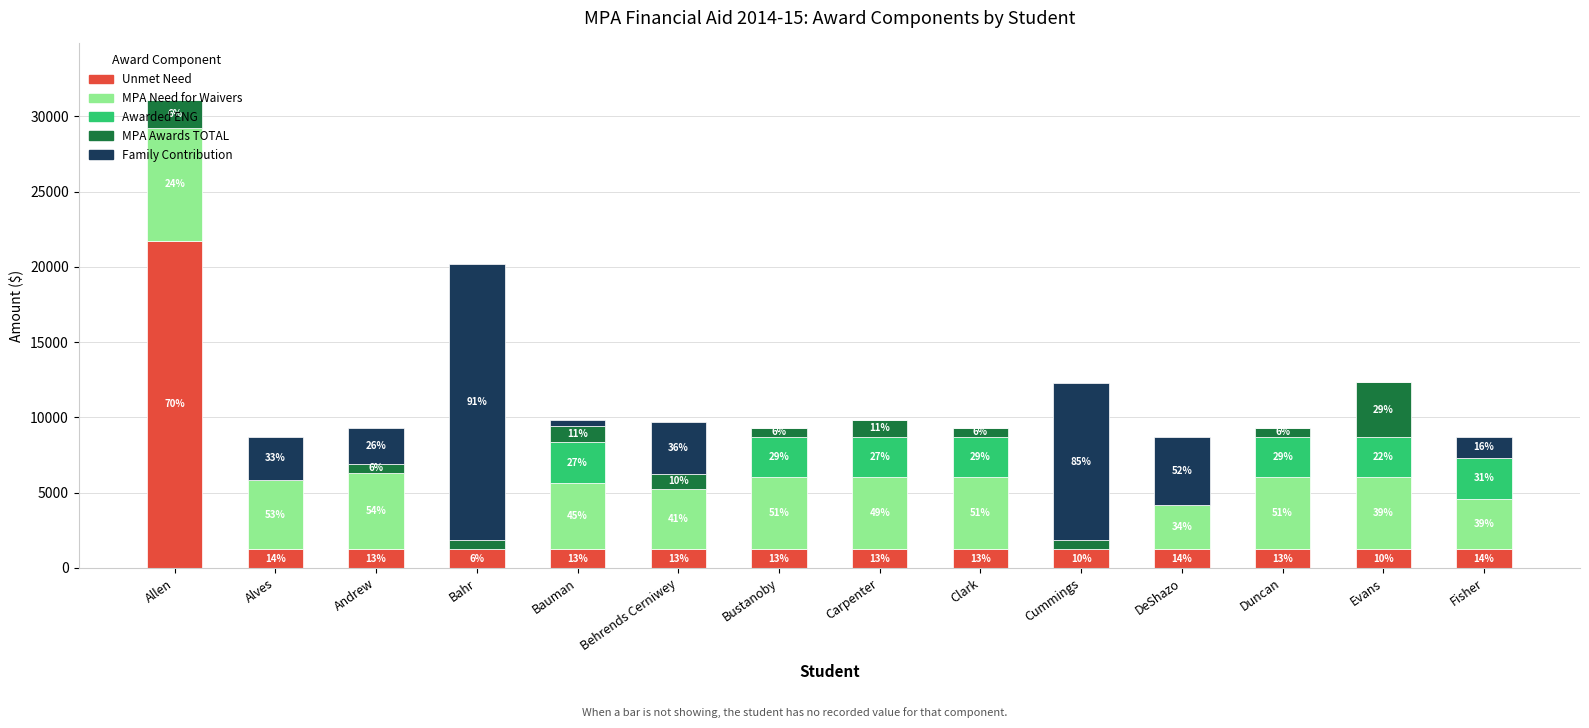

Which series has the largest range (max minus min)?

Unmet Need